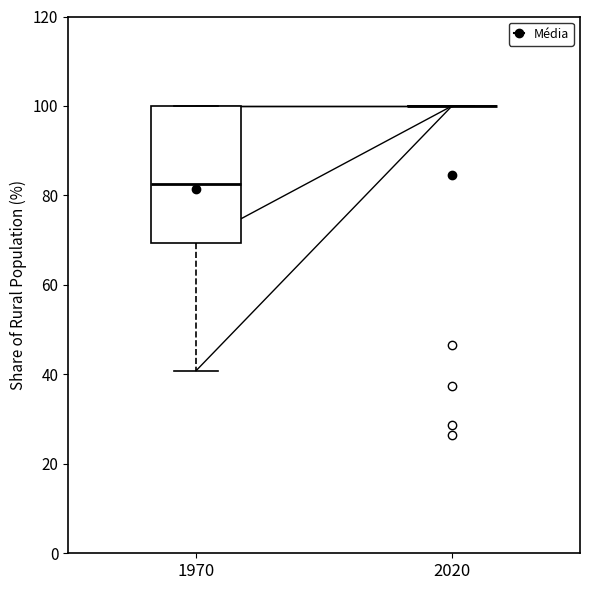

Comparing the boxes themselves (not the whiskers), which one is the tallest?

1970